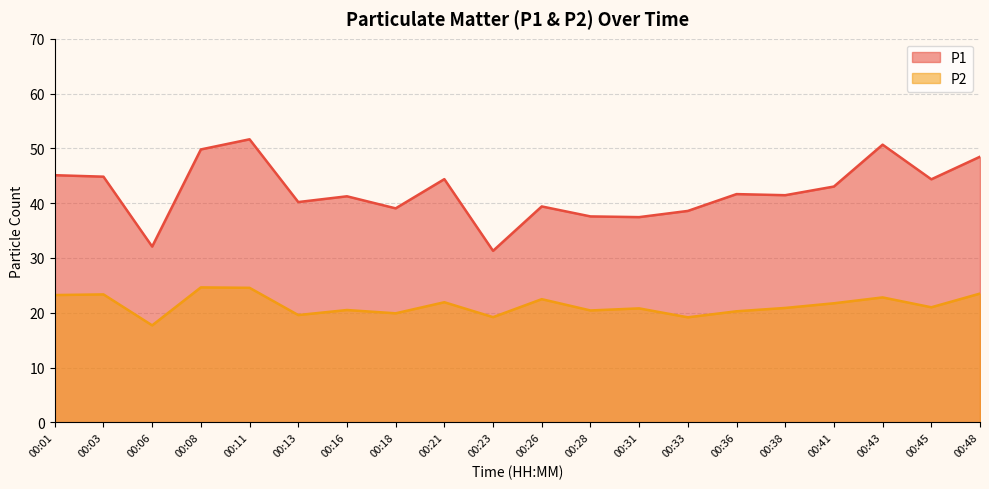

What is the value of the P1 point at the 9th from the left?

44.4